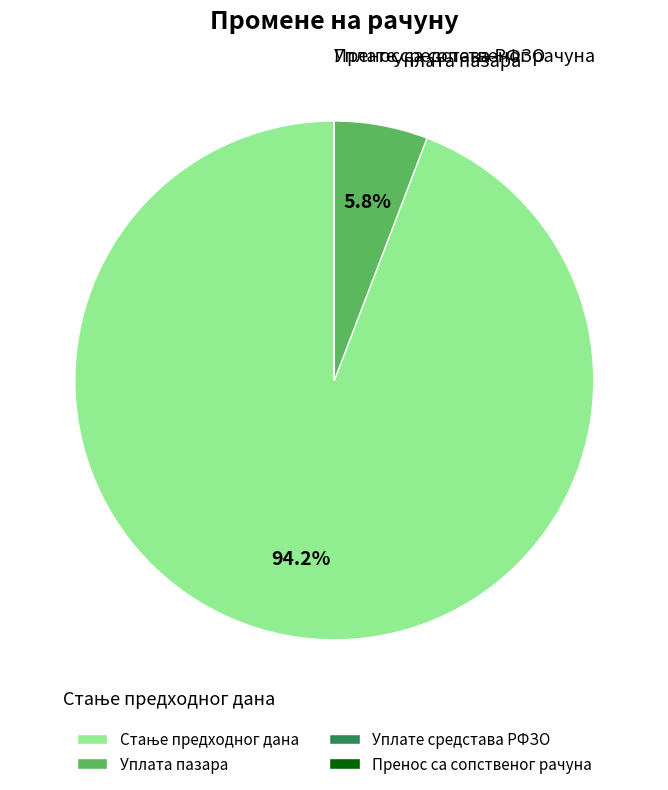

True or false: Уплата пазара accounts for 15% of the total.

False